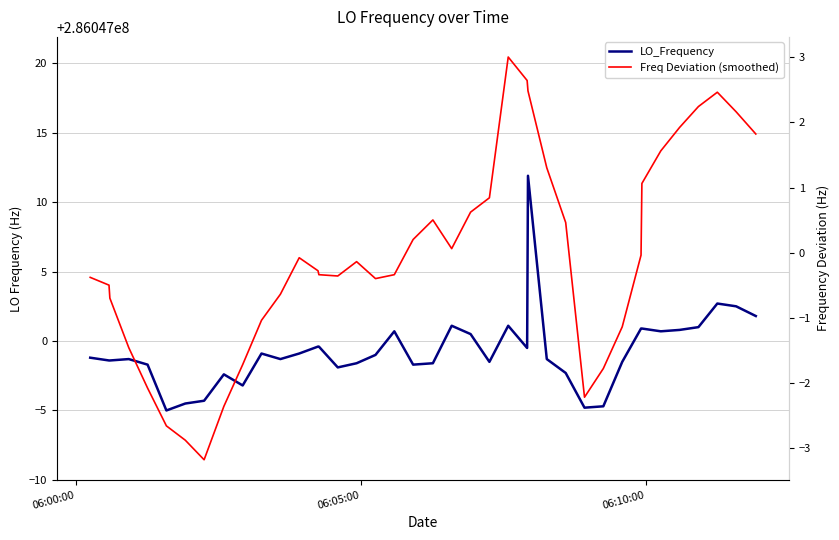

Does the chart have visible grid lines?

Yes